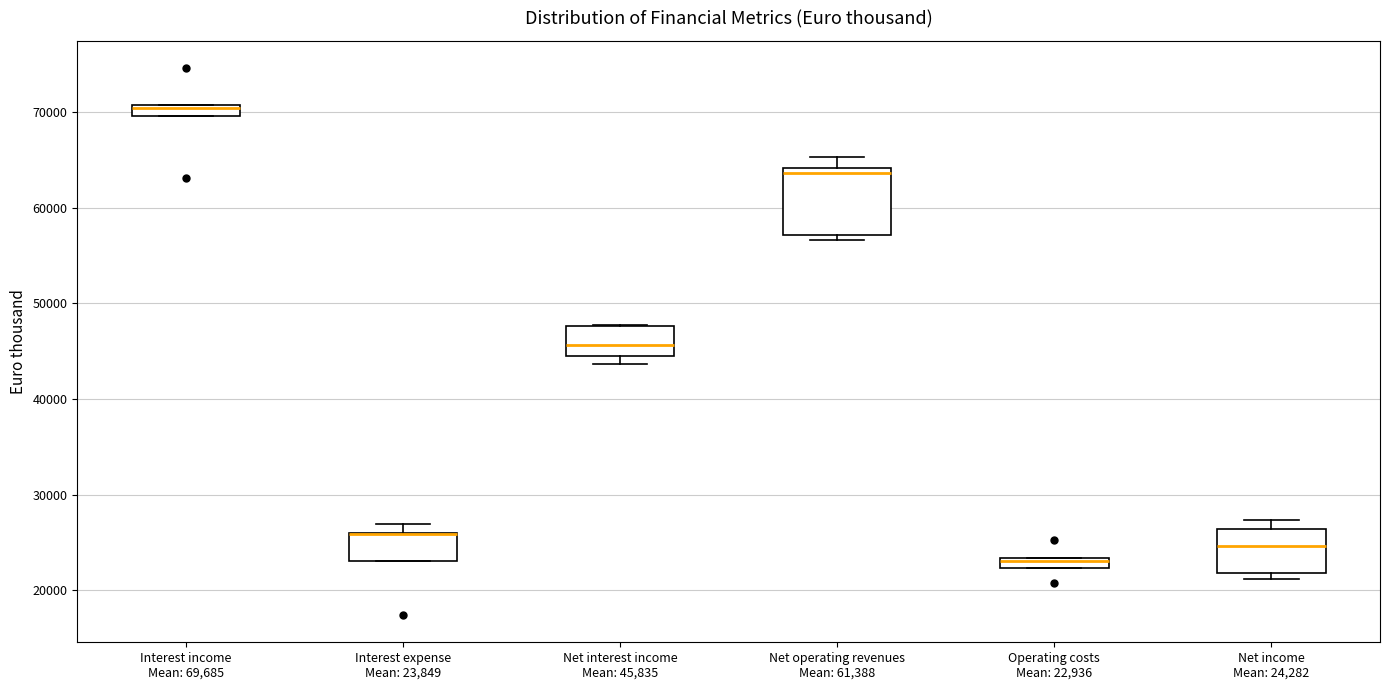

Comparing the boxes themselves (not the whiskers), which one is the tallest?

Net operating revenues Mean: 61,388